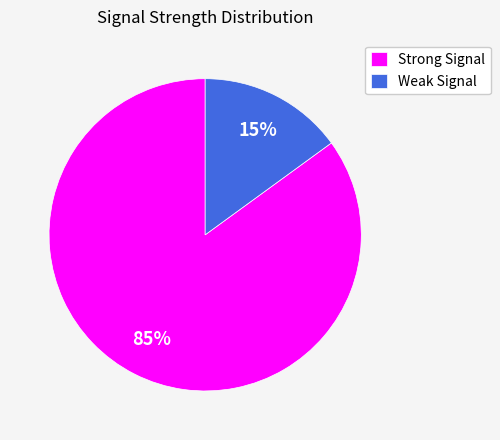

Count the number of slices in the pie.

2